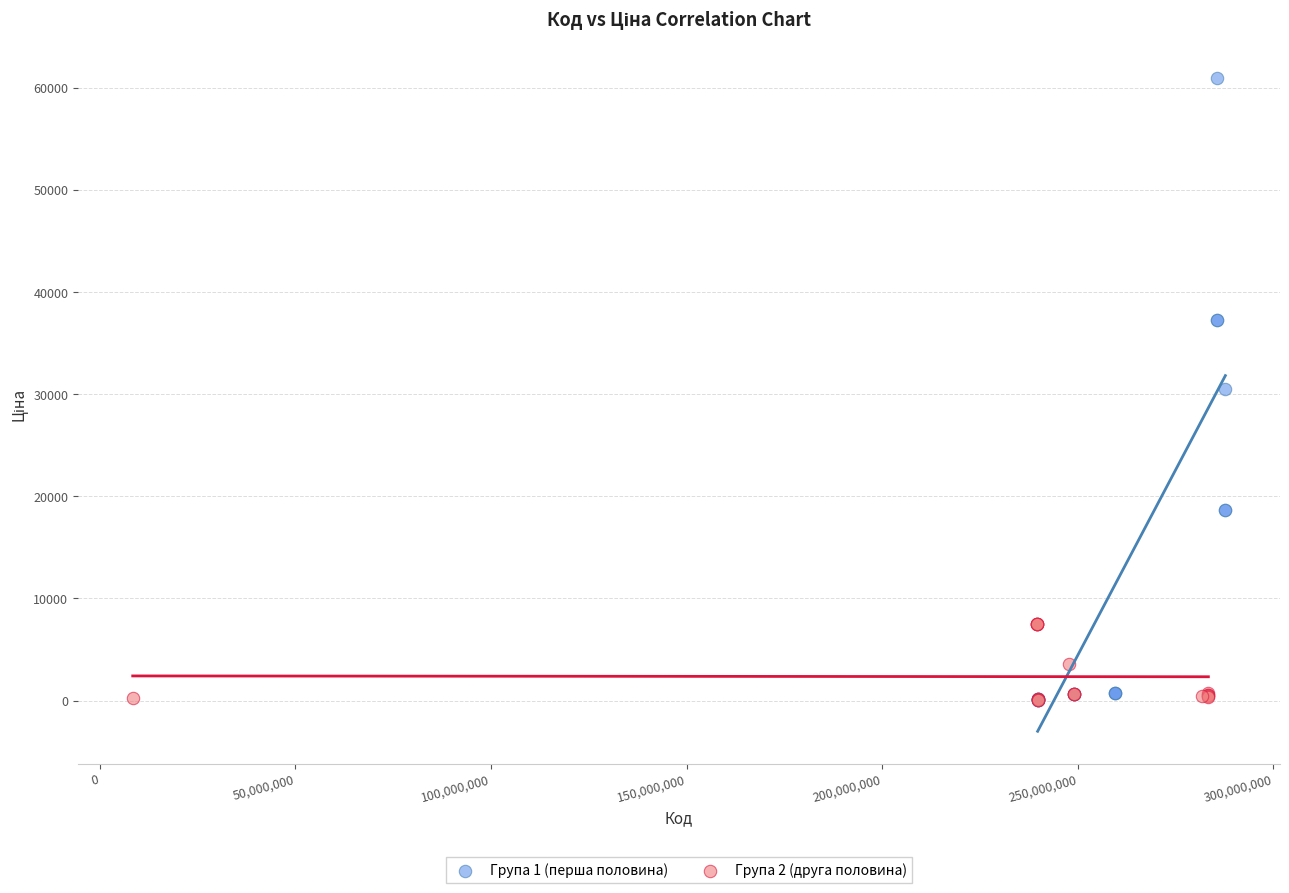

What are all the series names shown in the legend?

Група 1 (перша половина), Група 2 (друга половина)